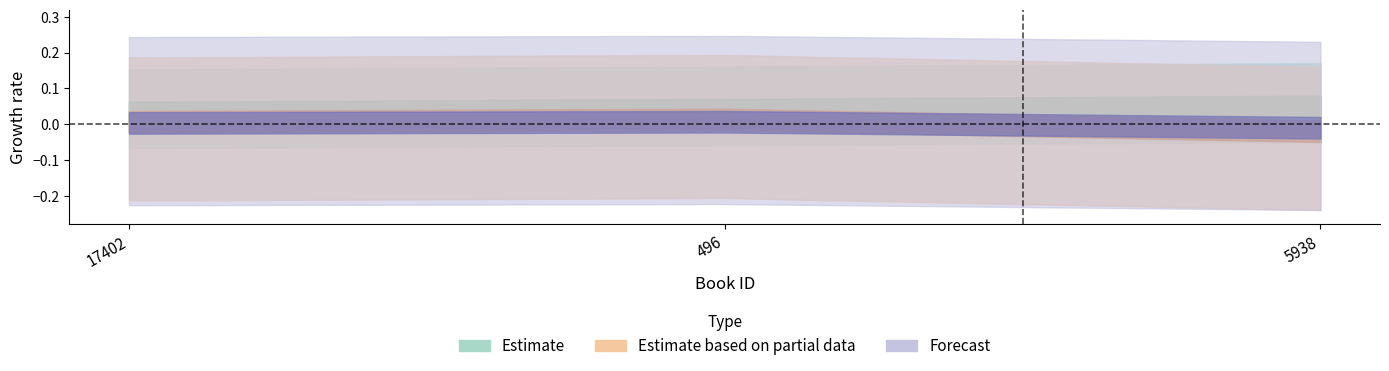

How many lines are shown in the chart?

1